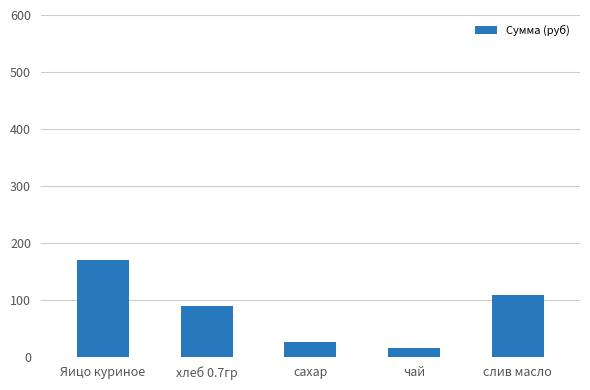

Reading left to right, extract all data points from this chart.

170.5	88.6	25.6	15.5	108.8